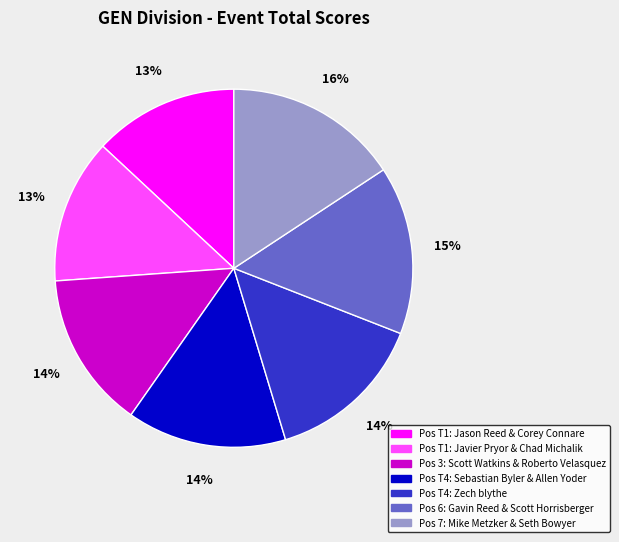

Is there a majority slice in this chart?

No